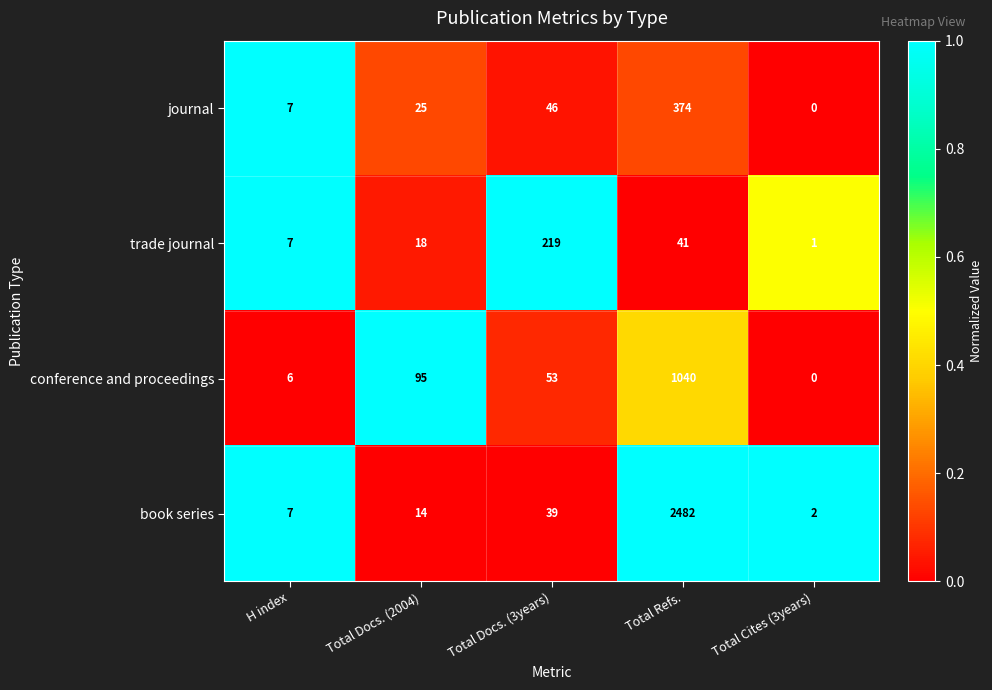

What is the sum of the trade journal values at Total Docs. (2004) and Total Refs.?

59